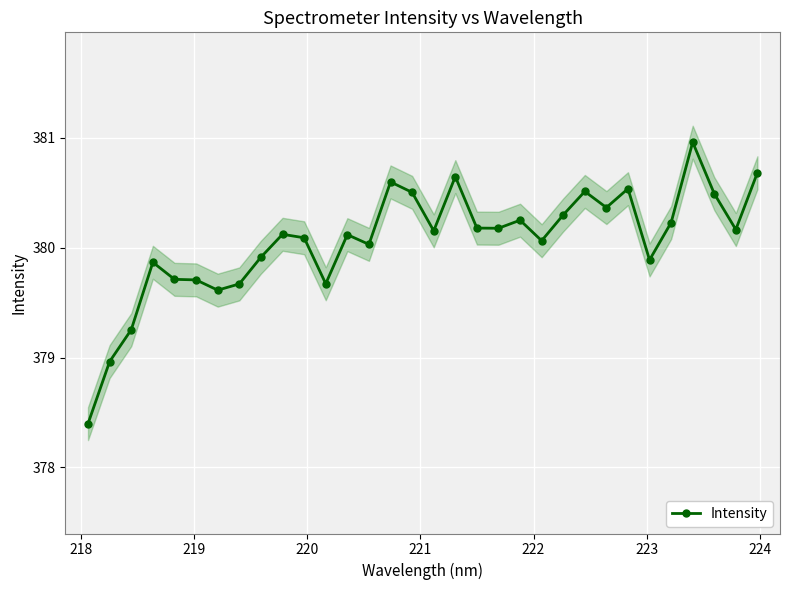

What is the value of the Intensity point at the 22nd from the left?

380.1